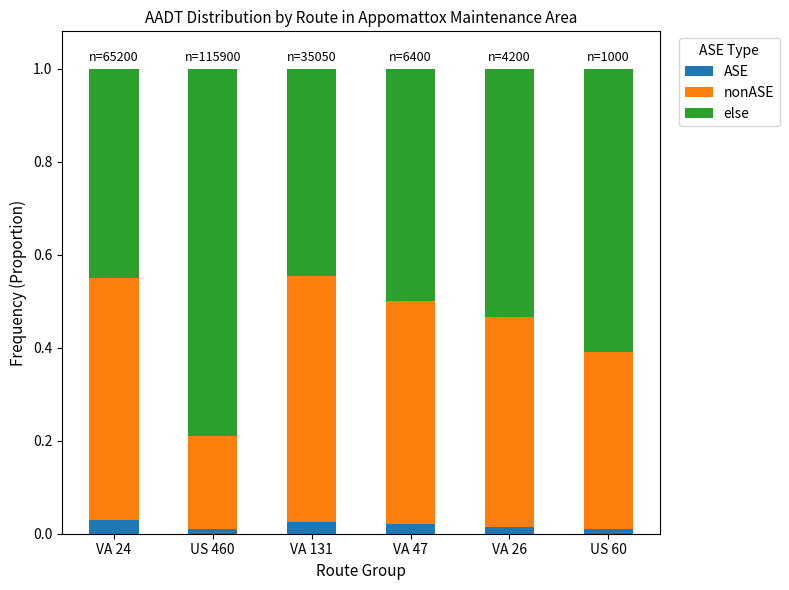

The value of ASE at VA 131 is 0.0. True or false?

True